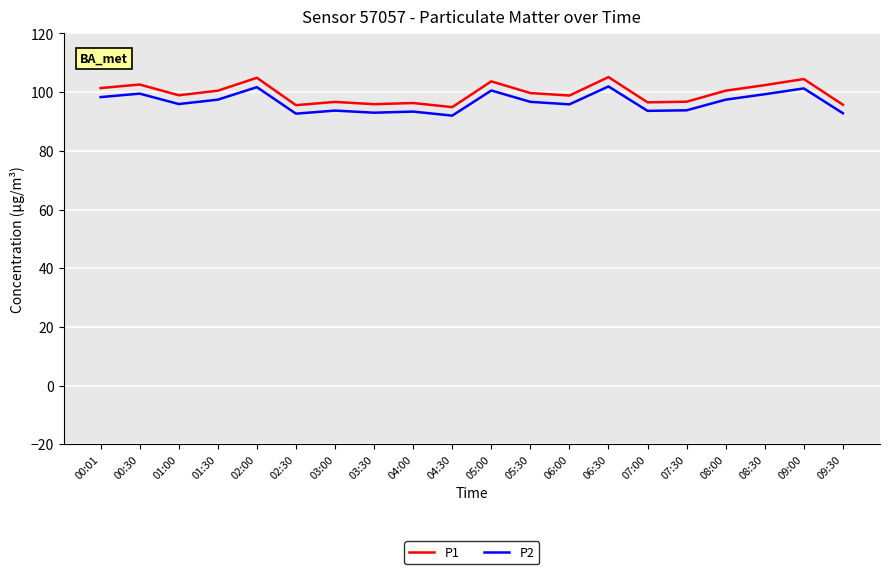

The value of P1 at 01:00 is 99.0. True or false?

True